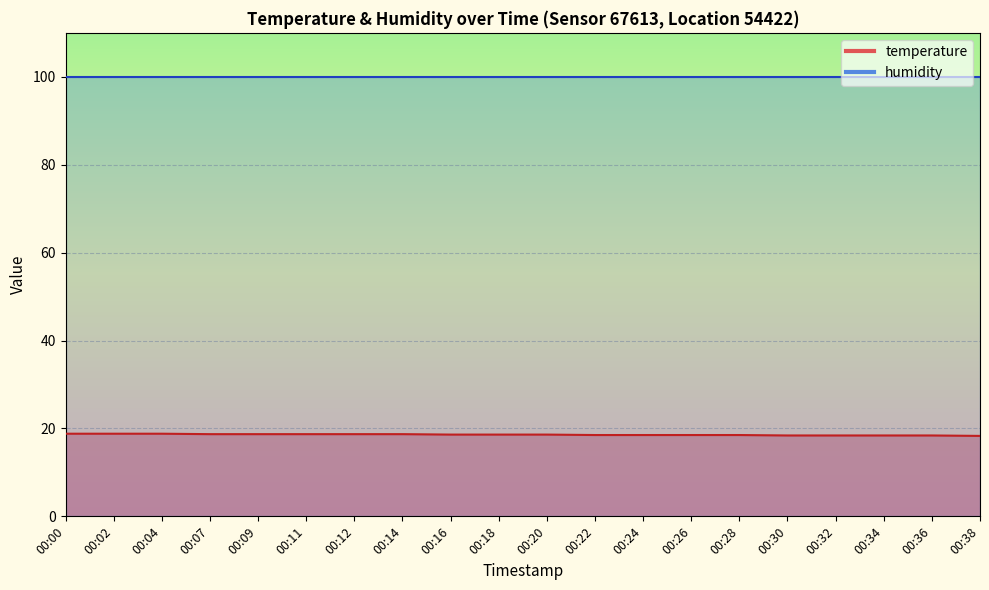

What is the difference between the values at 00:16 and 00:34?

0.2